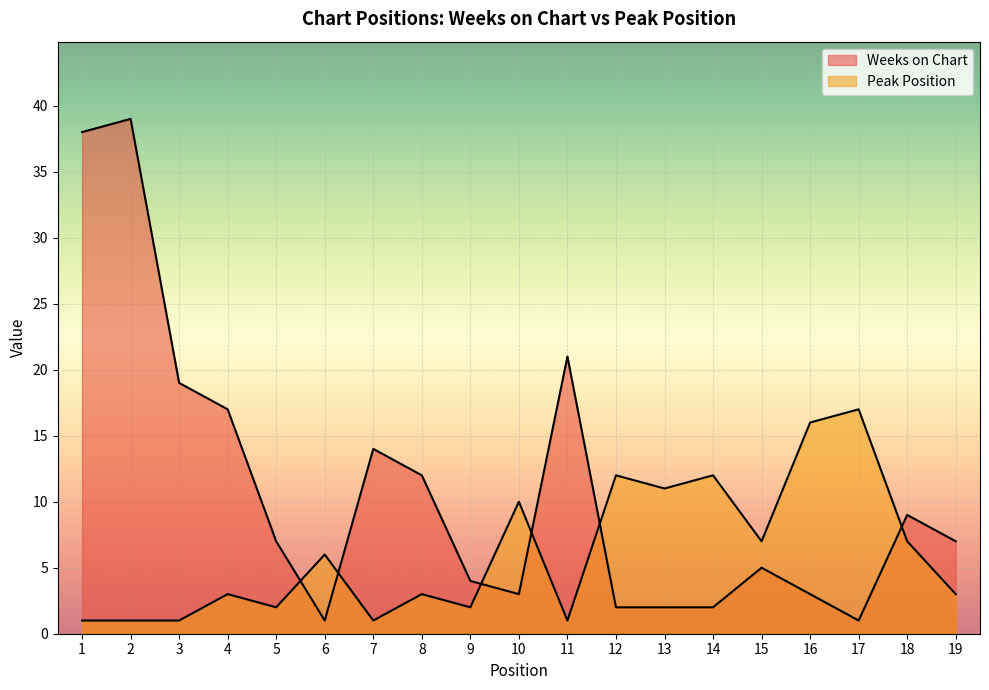

Between 14 and 16, which series saw the biggest shift?

Peak Position